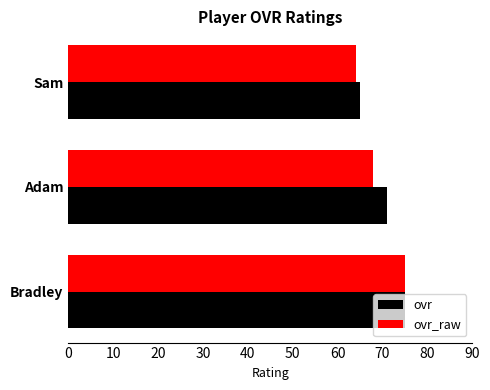

How many ovr_raw values are between 64 and 75?

3